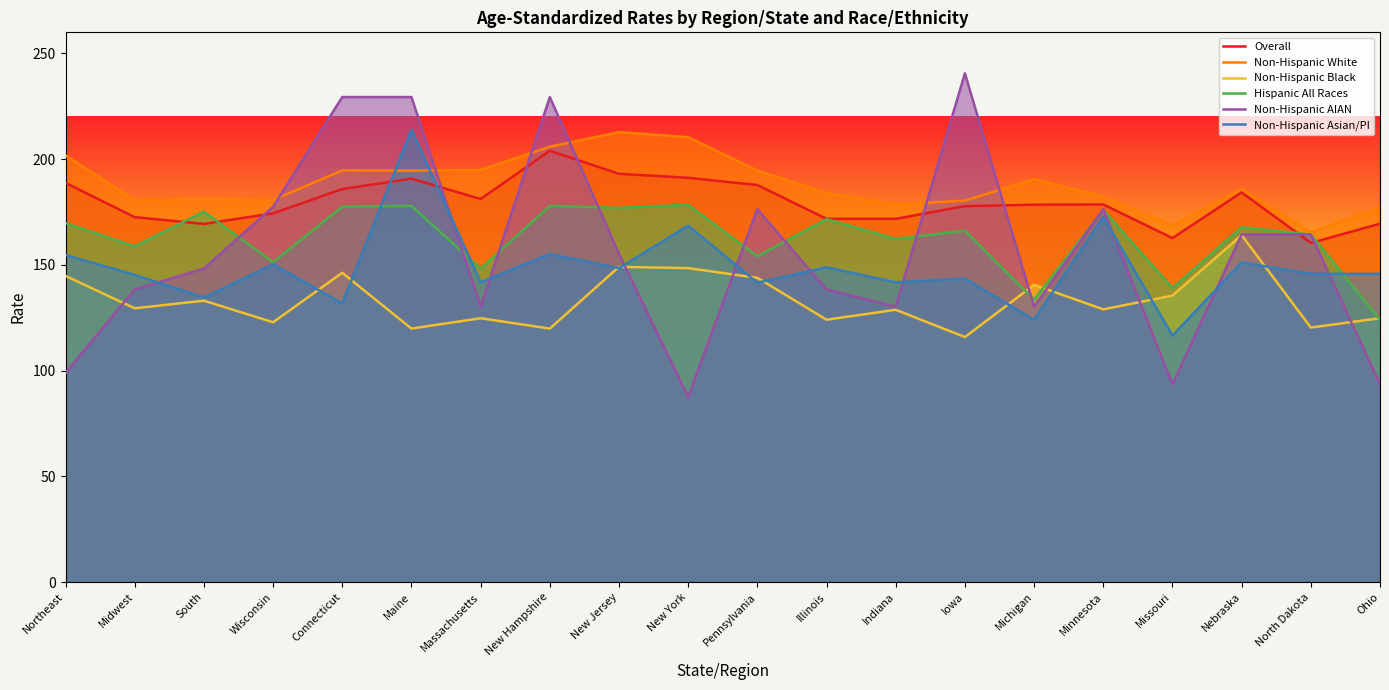

At New Hampshire, list the series in order from smallest to largest.

Non-Hispanic Black, Non-Hispanic Asian/PI, Hispanic All Races, Overall, Non-Hispanic White, Non-Hispanic AIAN